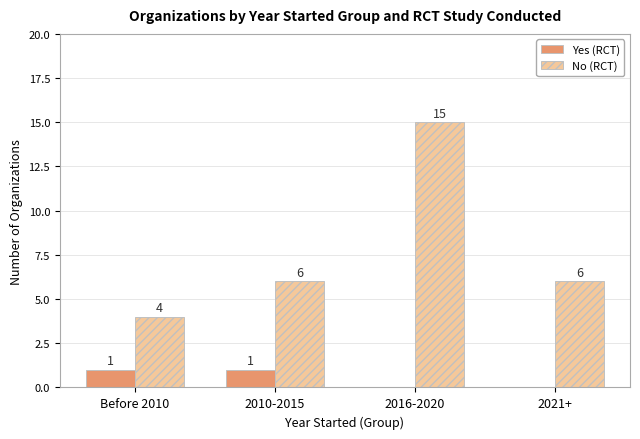

What is the sum of the No (RCT) values at Before 2010 and 2021+?

10